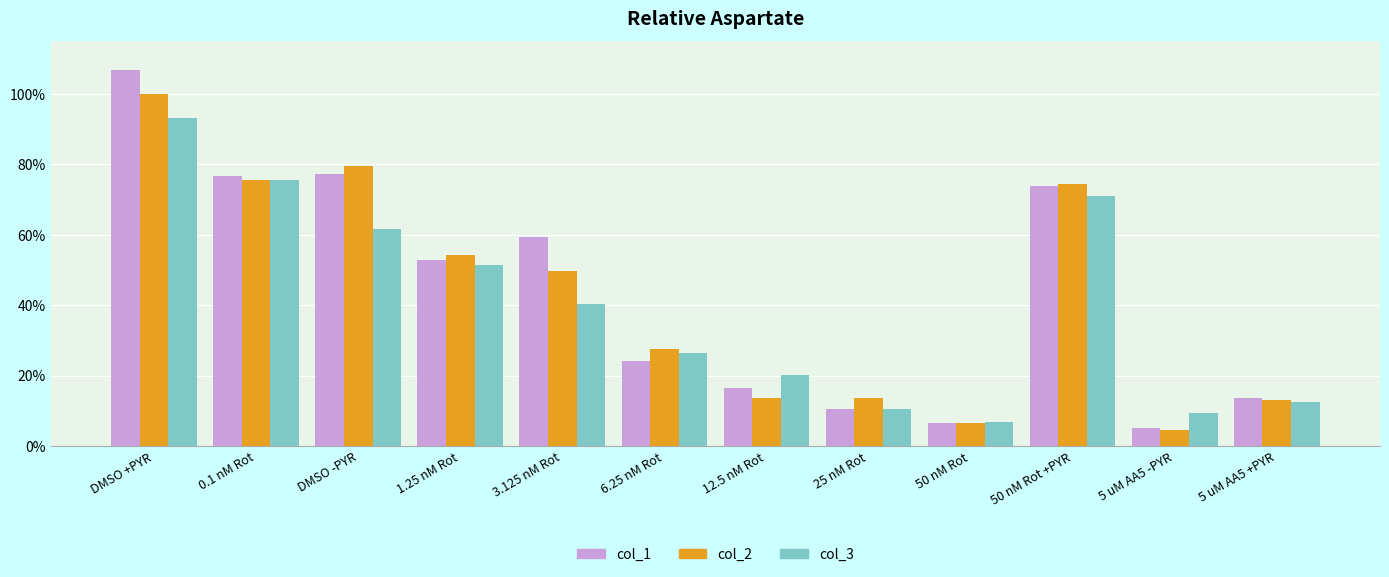

What are all the series names shown in the legend?

col_1, col_2, col_3